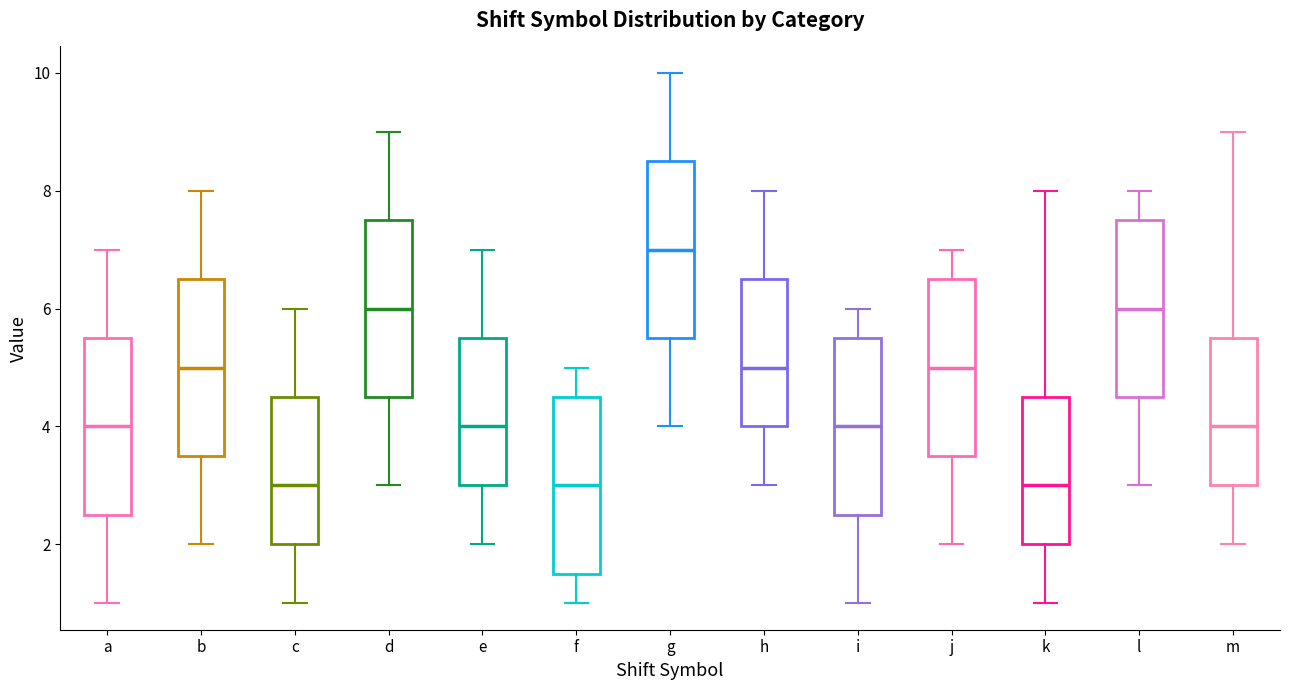

Reading left to right, transcribe this box plot: for each box, give where its median line is, the range the box spans, and where its two whiskers end, as read against the y-axis. The values are not printed on the chart, so give them approximately, as read against the axis.

a: median 4.0, box 2.6 to 5.6, whiskers 1.0 to 7.0
b: median 5.0, box 3.6 to 6.6, whiskers 2.0 to 8.0
c: median 3.0, box 2.0 to 4.6, whiskers 1.0 to 6.0
d: median 6.0, box 4.6 to 7.6, whiskers 3.0 to 9.0
e: median 4.0, box 3.0 to 5.6, whiskers 2.0 to 7.0
f: median 3.0, box 1.6 to 4.6, whiskers 1.0 to 5.0
g: median 7.0, box 5.6 to 8.6, whiskers 4.0 to 10.0
h: median 5.0, box 4.0 to 6.6, whiskers 3.0 to 8.0
i: median 4.0, box 2.6 to 5.6, whiskers 1.0 to 6.0
j: median 5.0, box 3.6 to 6.6, whiskers 2.0 to 7.0
k: median 3.0, box 2.0 to 4.6, whiskers 1.0 to 8.0
l: median 6.0, box 4.6 to 7.6, whiskers 3.0 to 8.0
m: median 4.0, box 3.0 to 5.6, whiskers 2.0 to 9.0